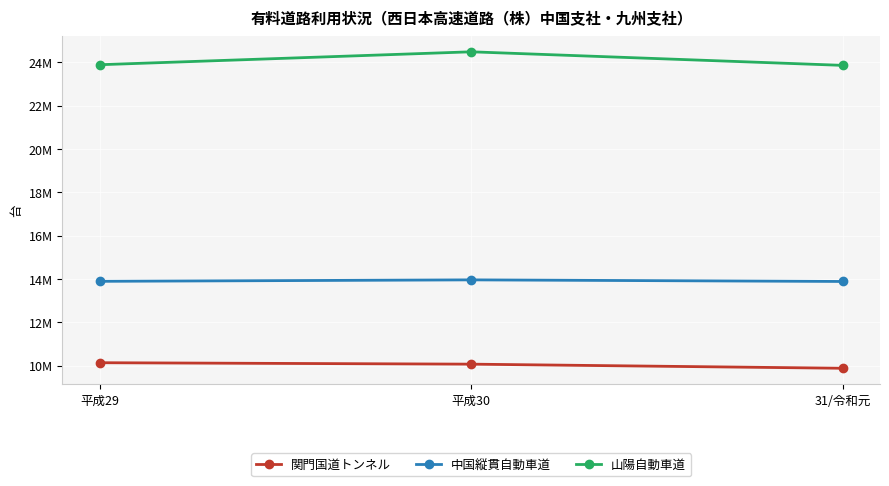

What are all the series names shown in the legend?

関門国道トンネル, 中国縦貫自動車道, 山陽自動車道